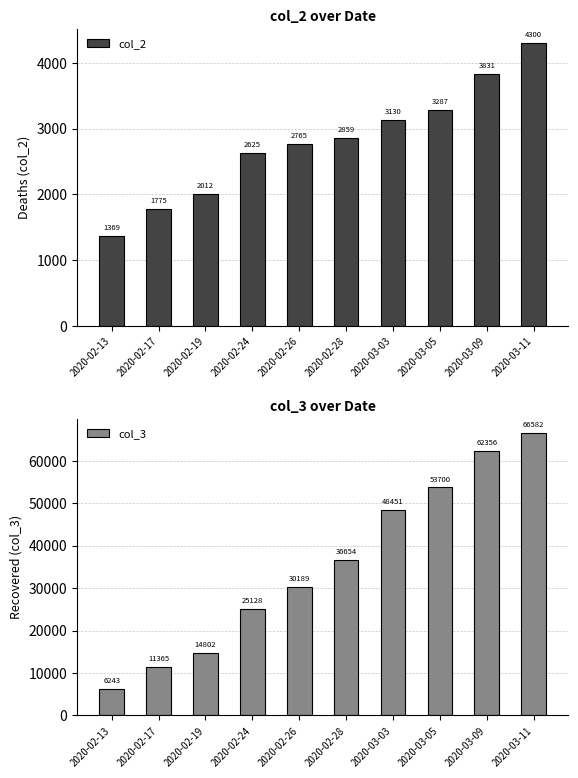

Which series changed the most between 2020-02-19 and 2020-03-05?

col_3